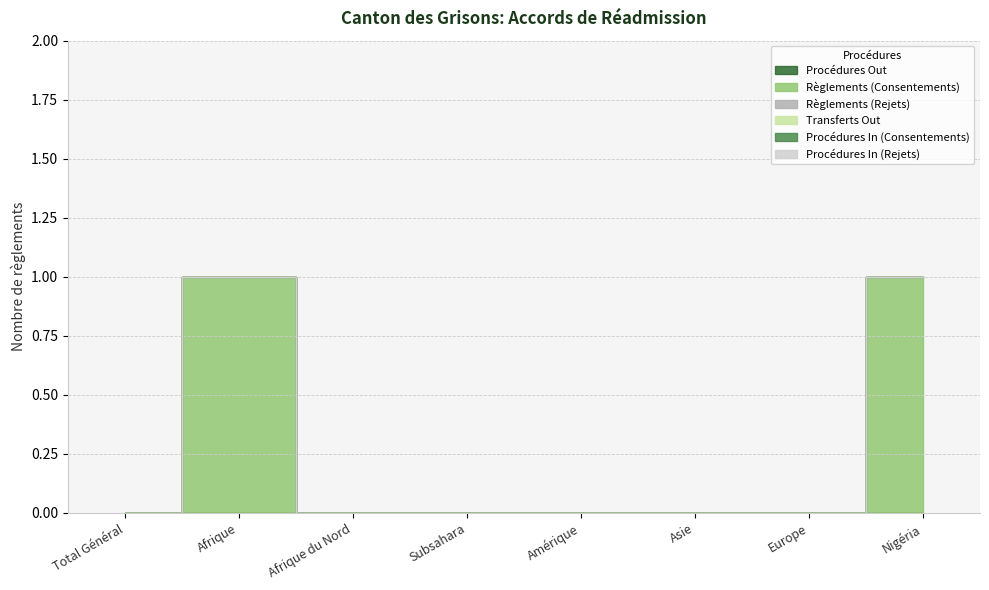

What is the label of the 7th point from the right?

Afrique